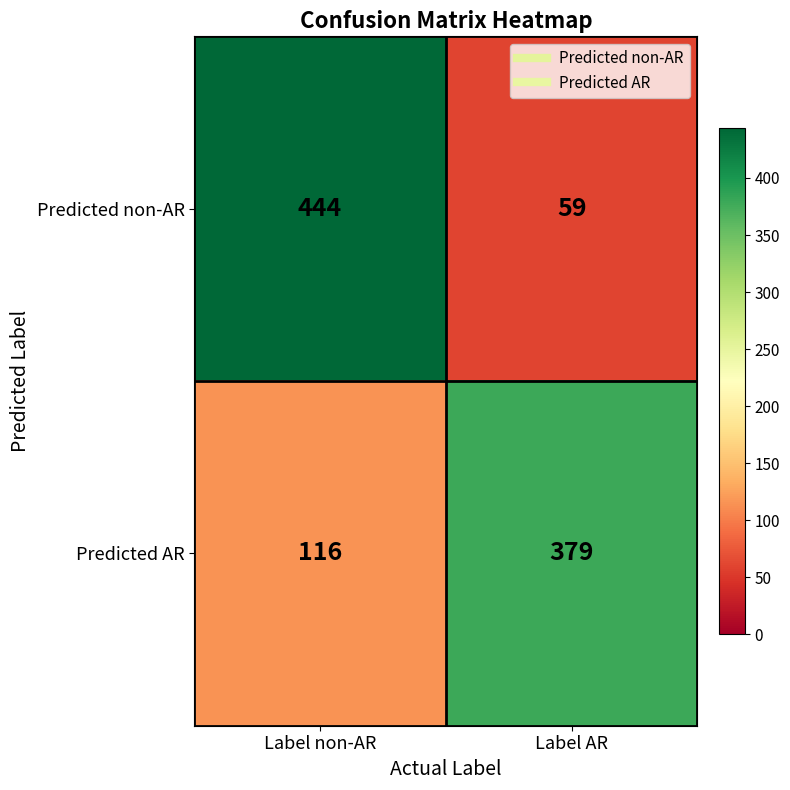

At which category is the sum across all series the highest?

Label non-AR